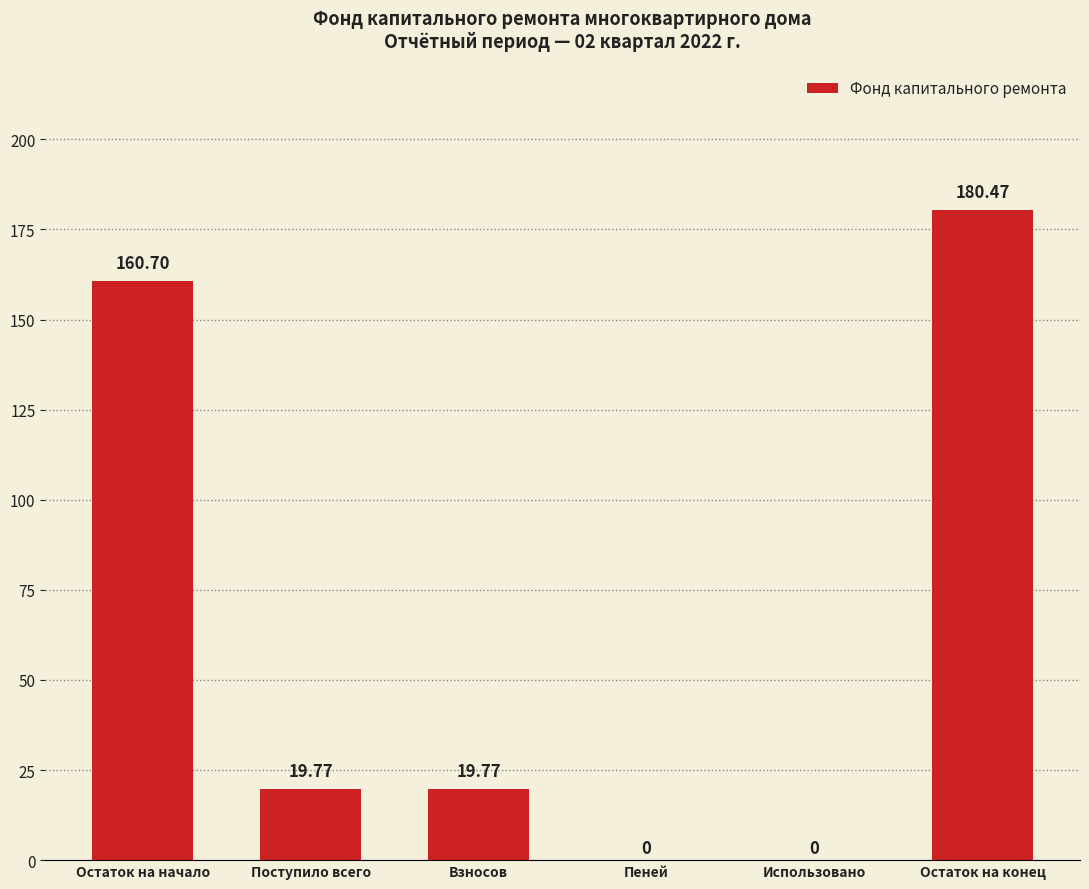

Reading left to right, transcribe all the data shown in this chart.

Остаток на начало=160.7	Поступило всего=19.8	Взносов=19.8	Пеней=0.0	Использовано=0.0	Остаток на конец=180.5